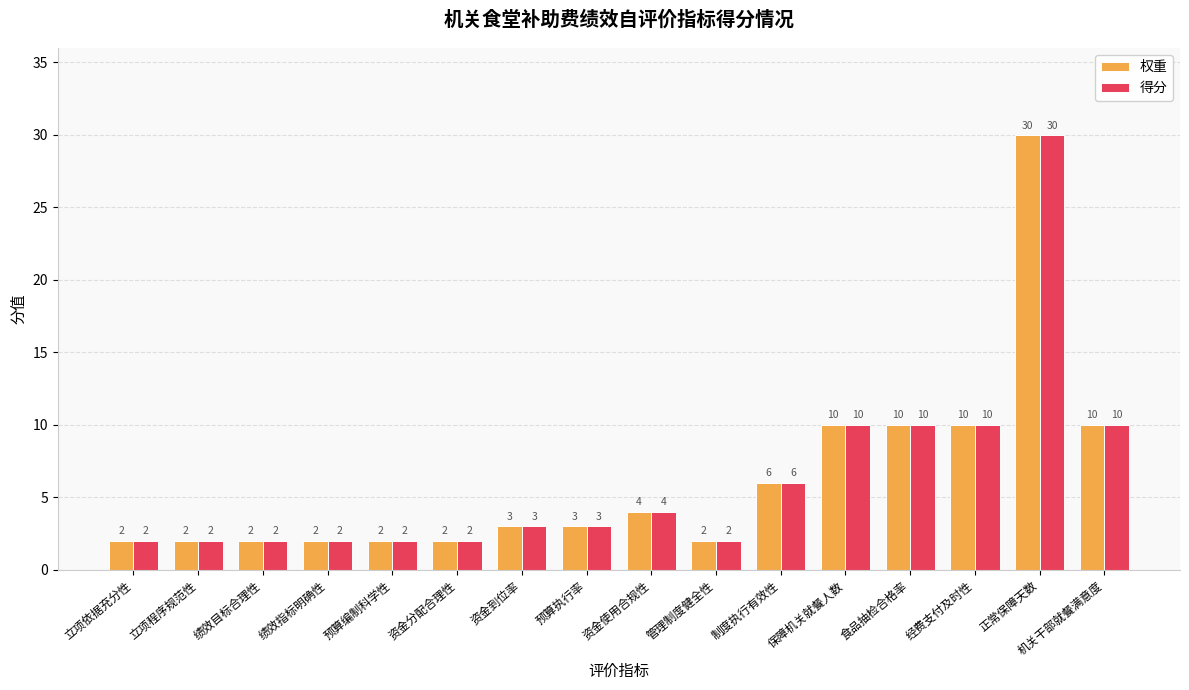

What position from the right is 制度执行有效性?

6